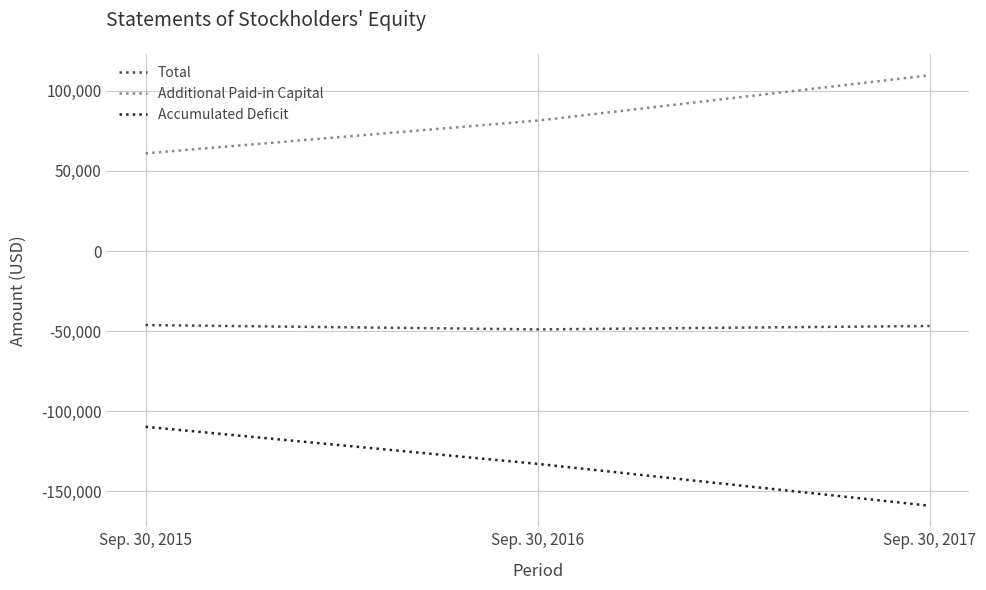

At which label is Total closest to -47561?

Sep. 30, 2017